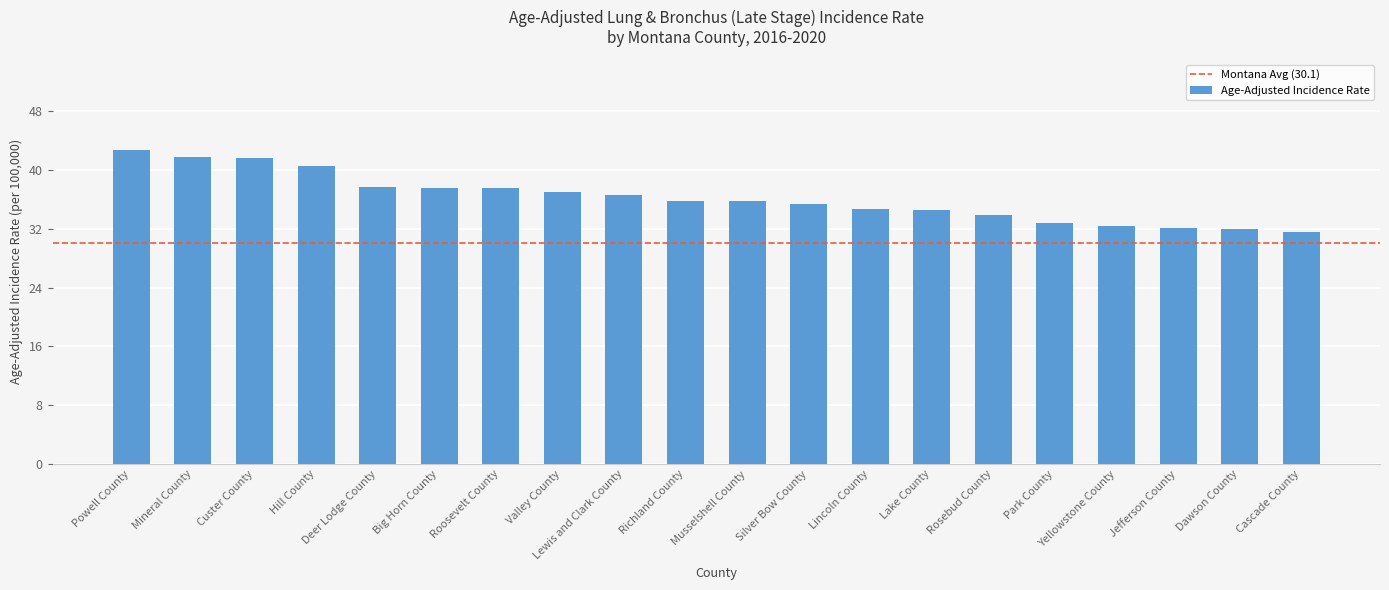

True or false: the data shows 57.7 at Richland County.

False